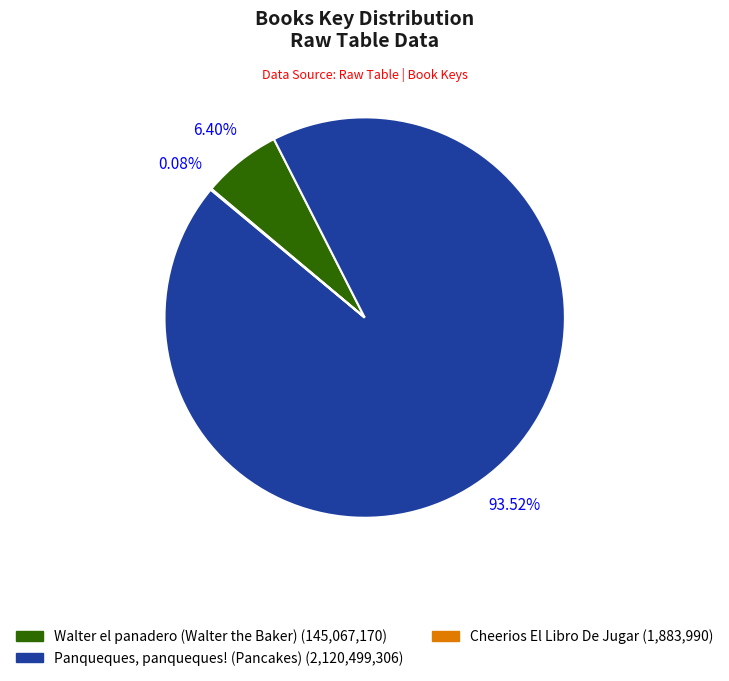

Is there any slice that represents more than half of the pie?

Yes